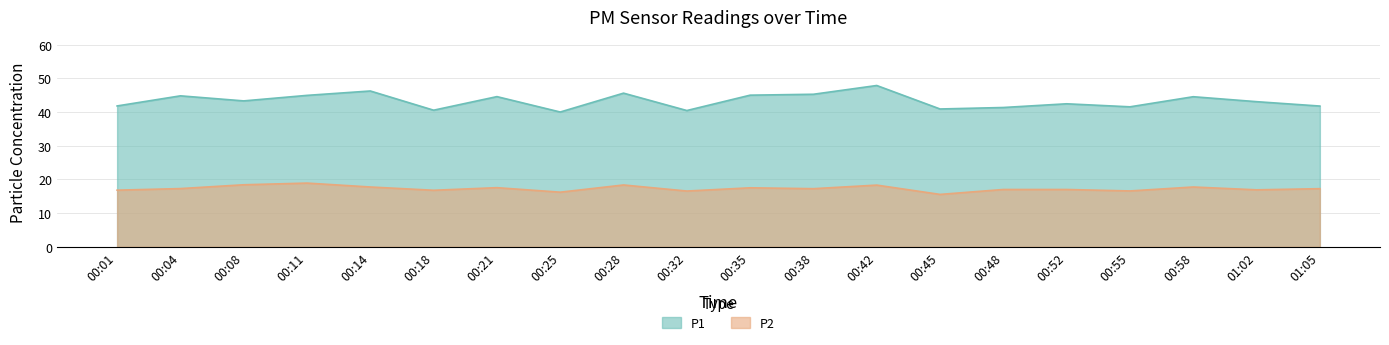

At which category is the sum across all series the highest?

00:42